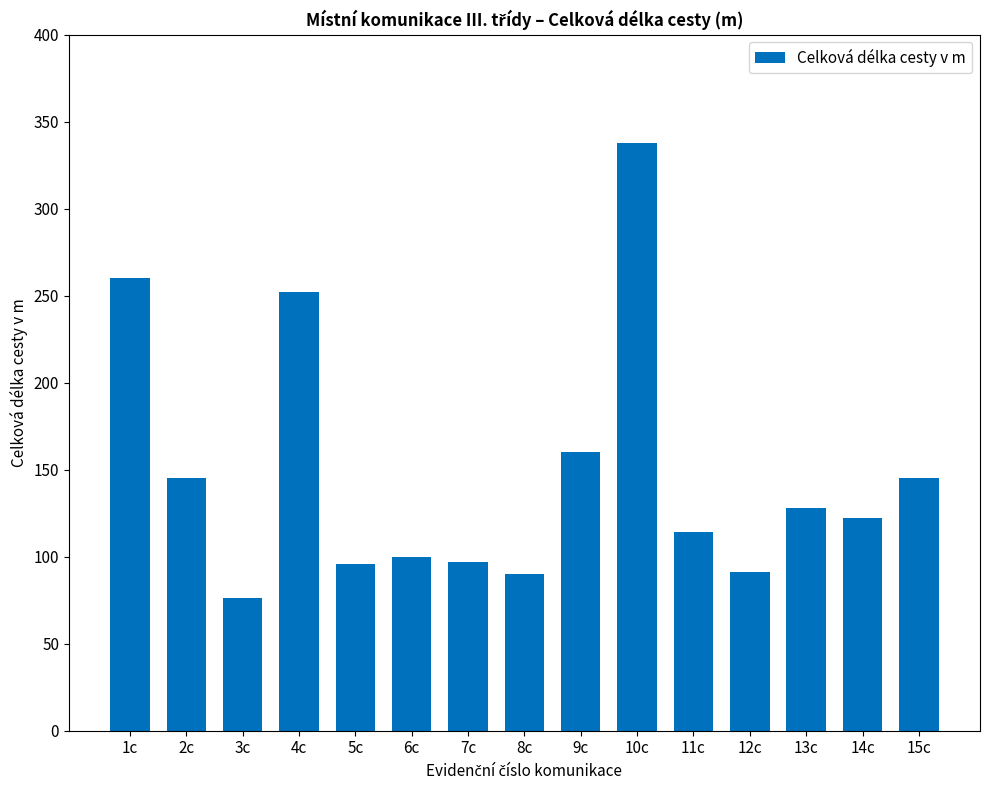

At which label is the value closest to 207?

4c